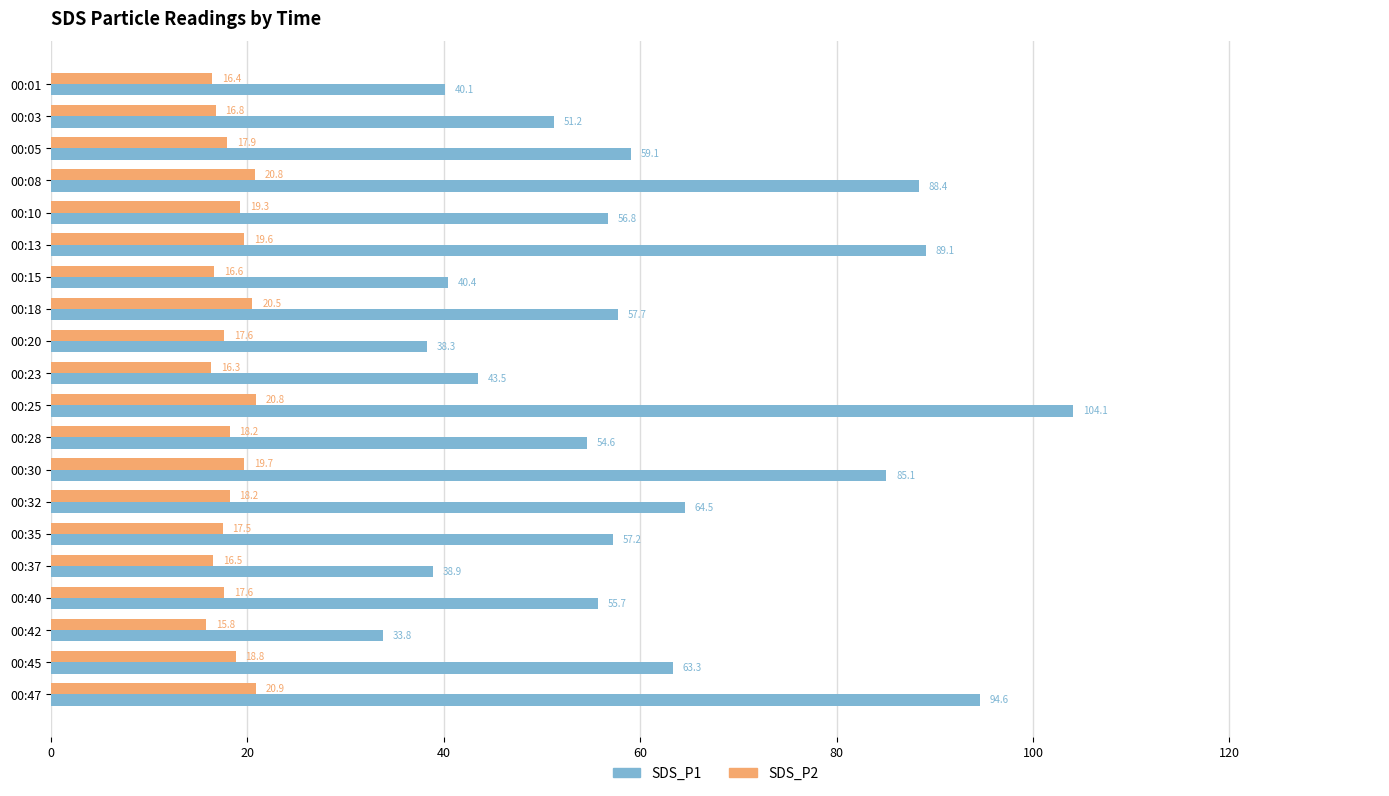

What is the difference between the highest and lowest values at 00:35?

39.7